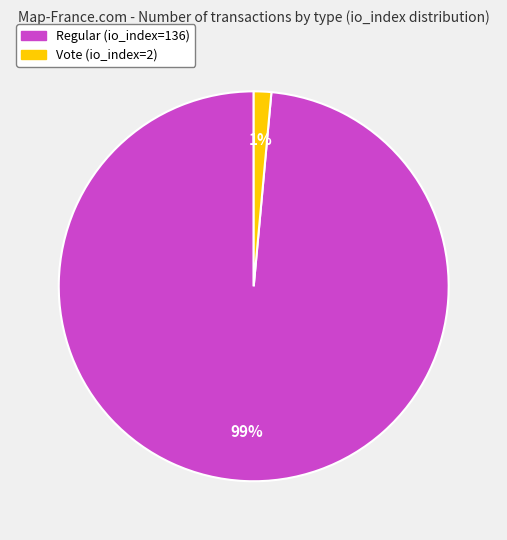

The Regular (io_index=136) slice represents 93% of the pie. True or false?

False